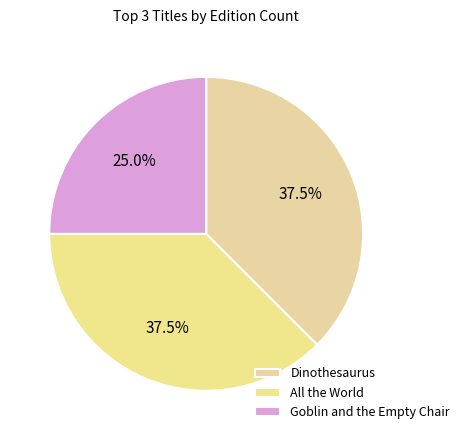

Count the number of slices in the pie.

3